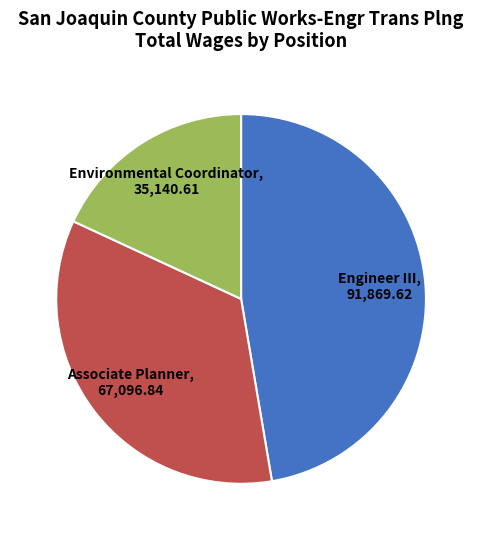

Does Associate Planner represent more than half of the total?

No